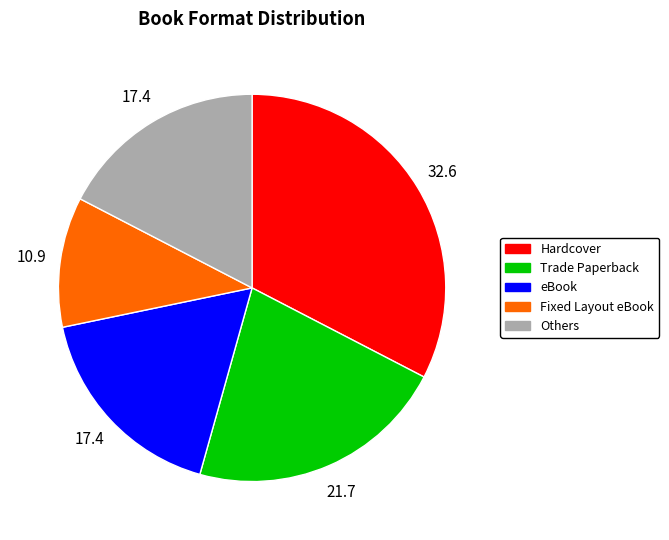

True or false: Fixed Layout eBook accounts for 11% of the total.

True